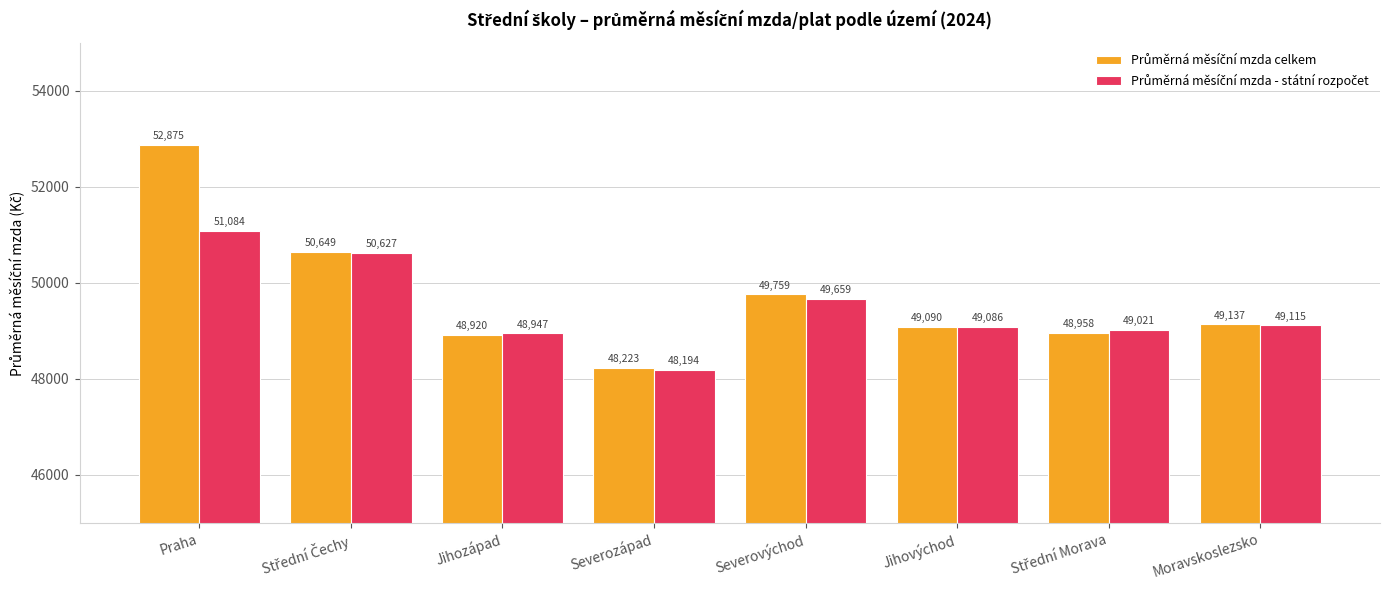

At which category is the sum across all series the highest?

Praha